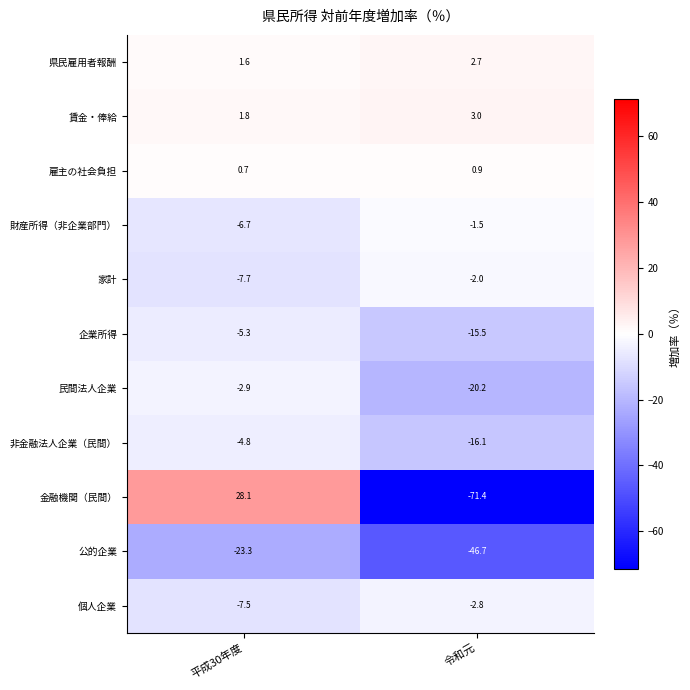

Which series has the largest total across all categories?

賃金・俸給